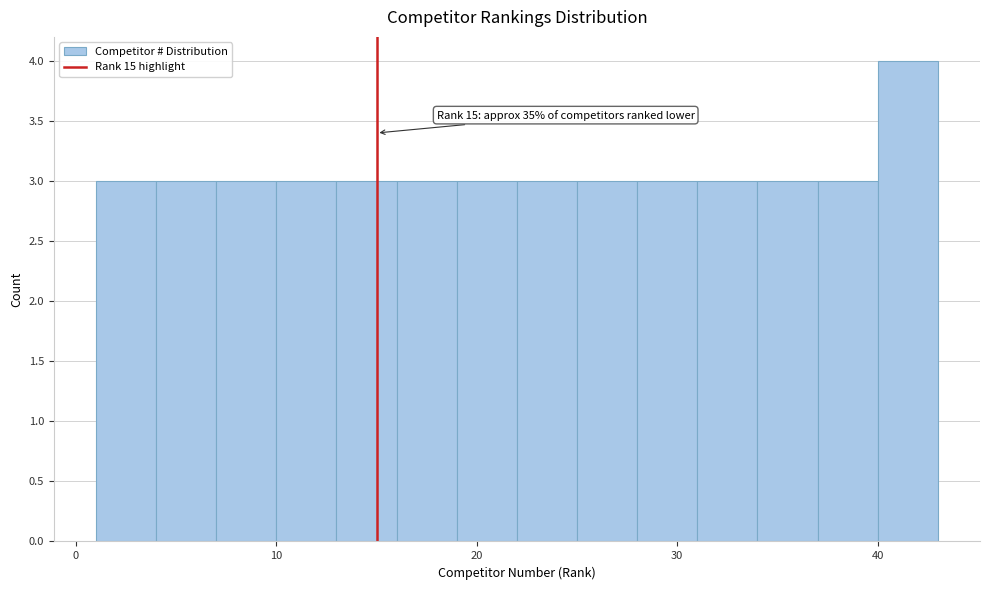

Read against the x-axis, roughly where is the centre of the tallest bar?

42